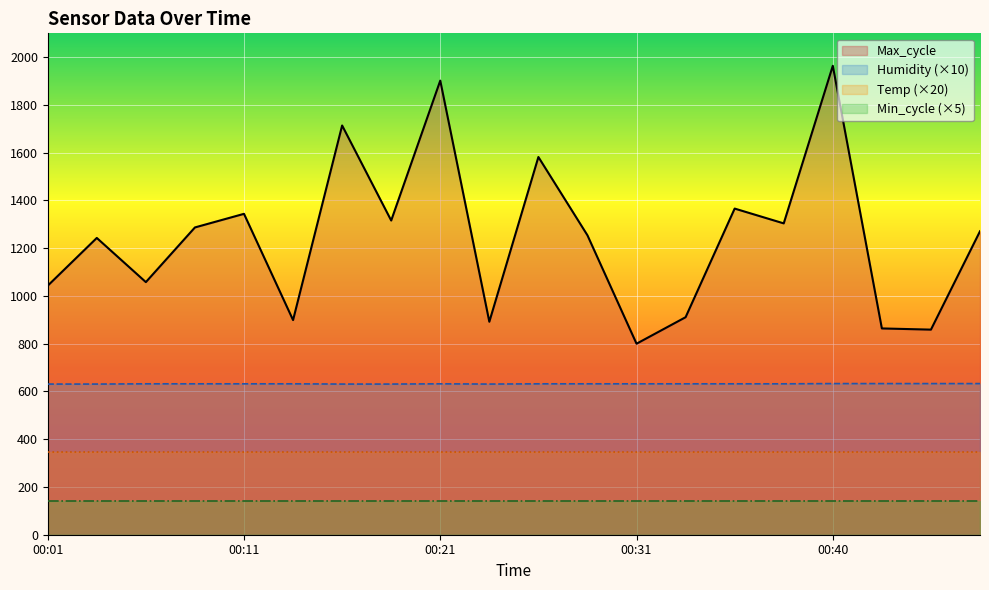

What is the difference between the highest and lowest values at 00:40?

1824